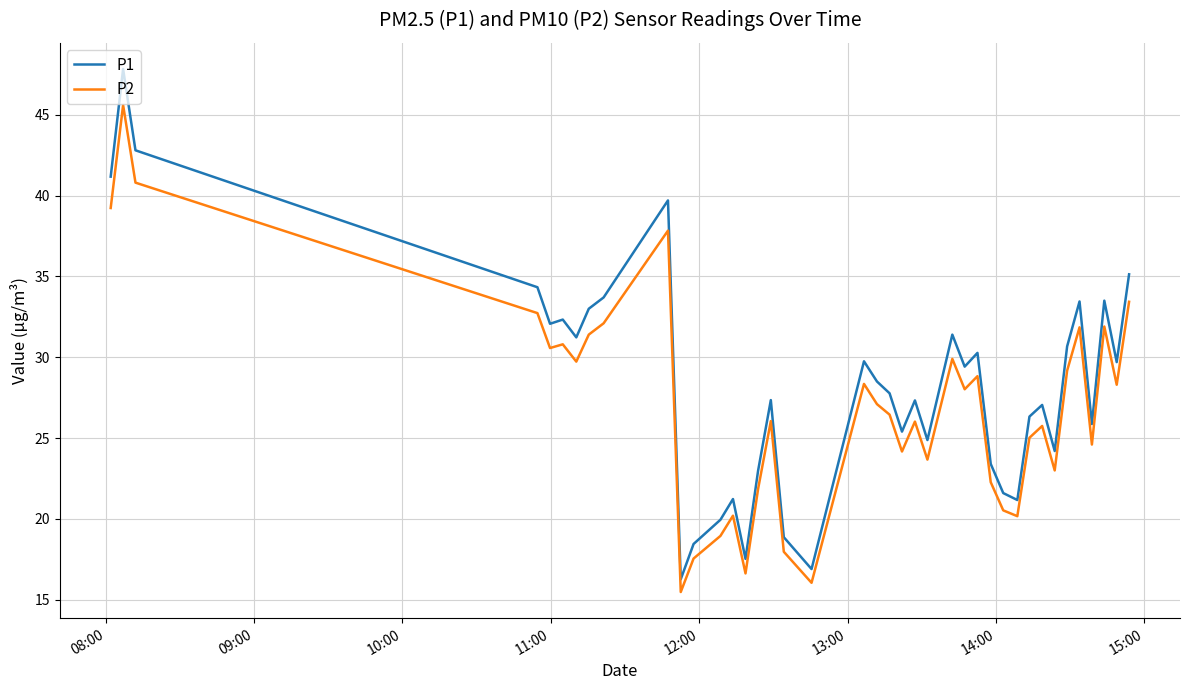

What is the sum of all P1 values?

1134.5